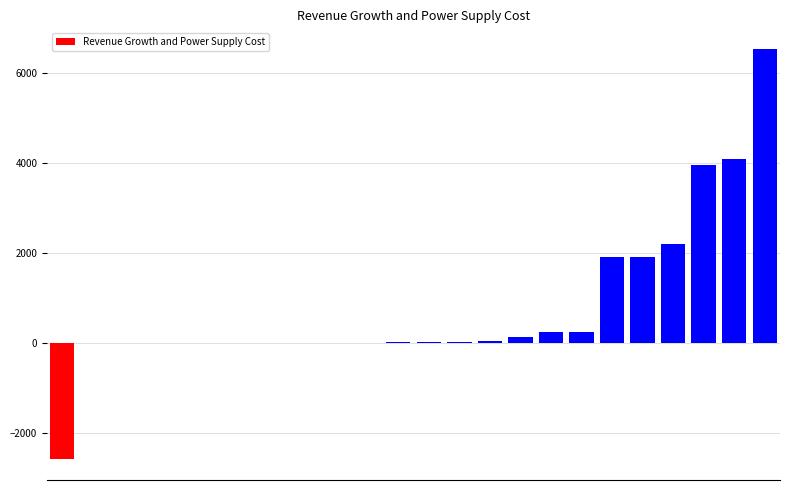

What is the maximum value shown in the chart?

6545.4